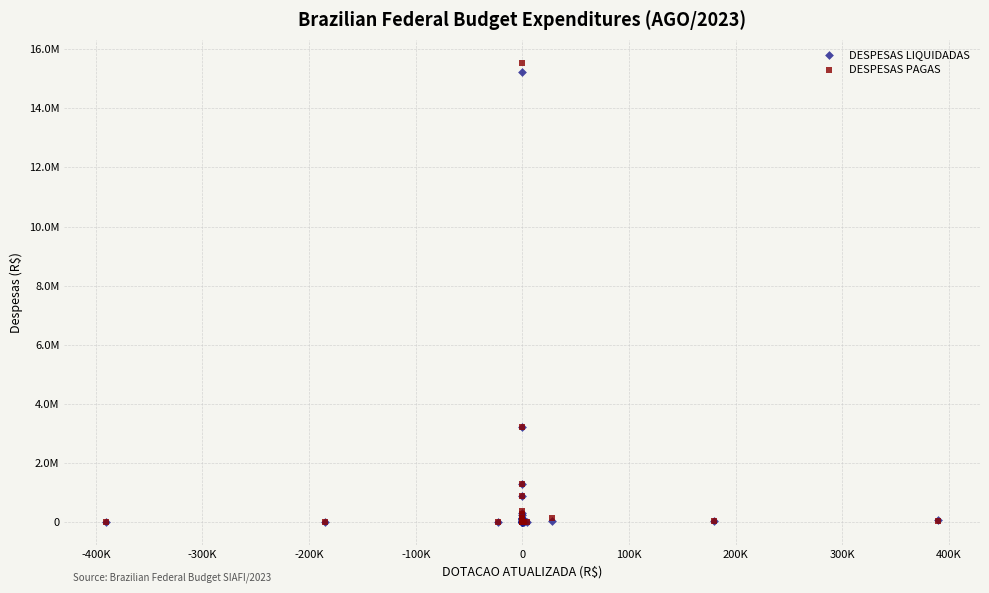

Which series has the largest Y range (max minus min)?

DESPESAS PAGAS